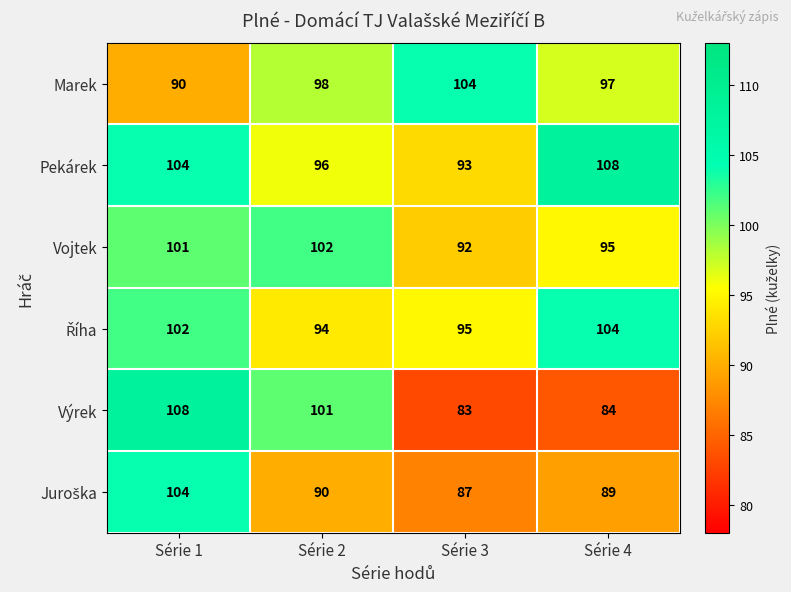

Which series has the largest total across all categories?

Pekárek